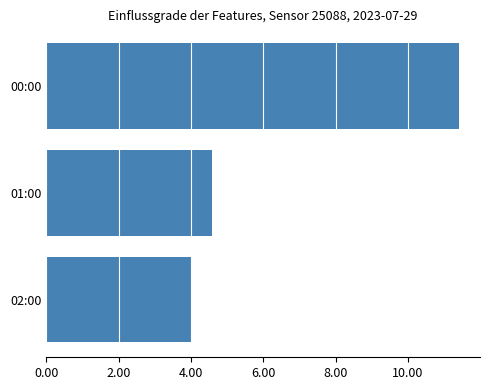

Which category has the highest value across all series?

00:00